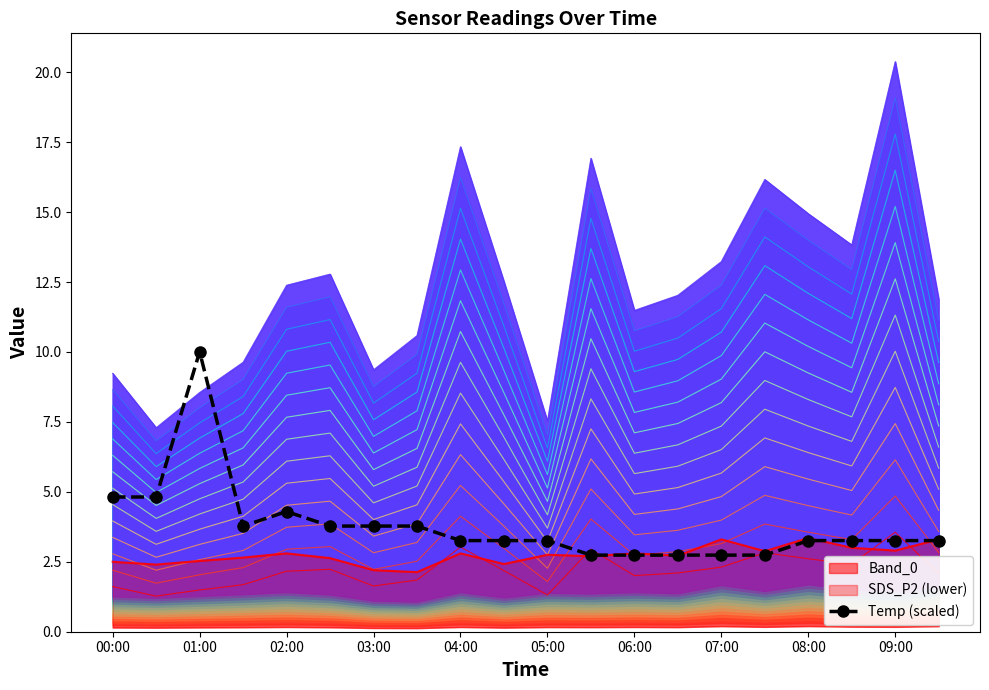

Reading right to left, what are all the values shown in this chart?

3.3	3.3	3.3	3.3	2.7	2.7	2.7	2.7	2.7	3.3	3.3	3.3	3.8	3.8	3.8	4.3	3.8	10.0	4.8	4.8